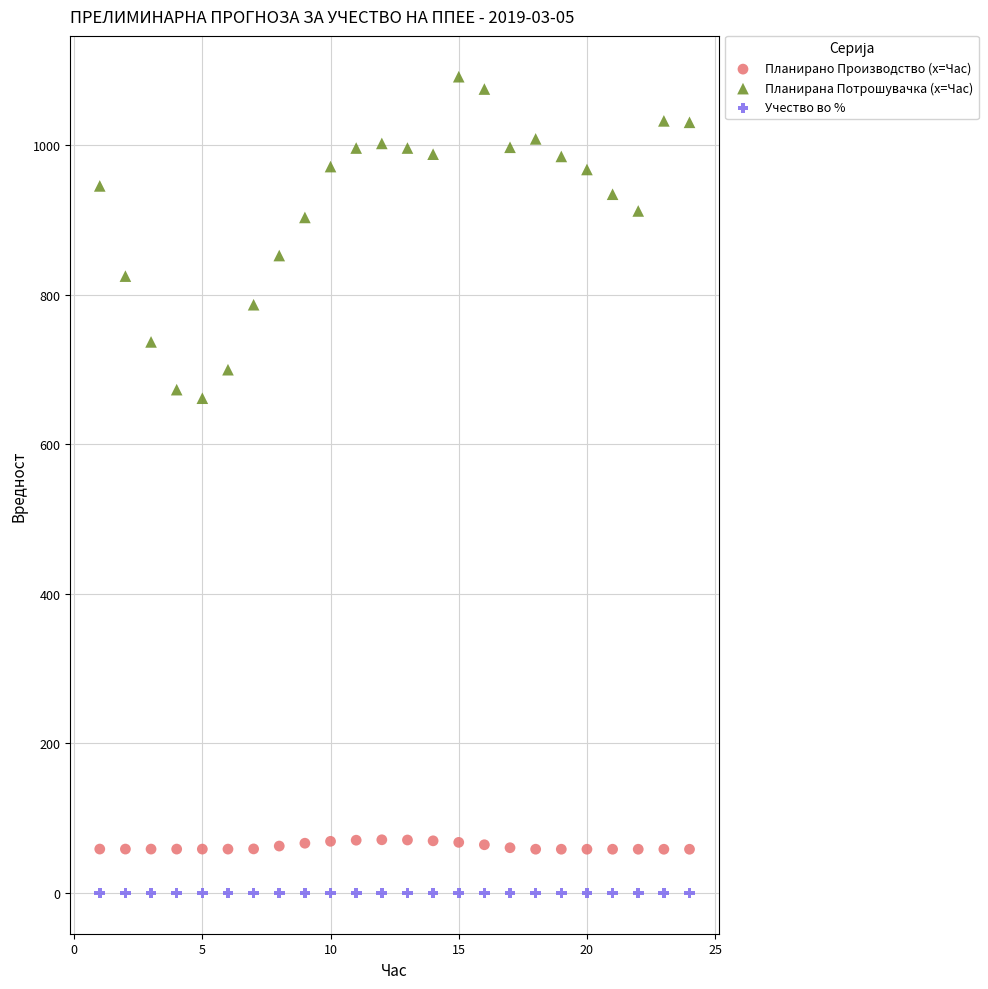

Which series contains the highest Y value?

Планирана Потрошувачка (x=Час)